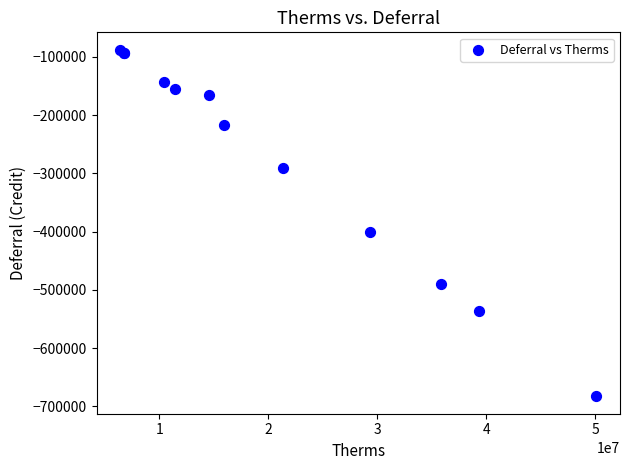

What Y value in the scatter plot is closest to -385330?

-399932.6